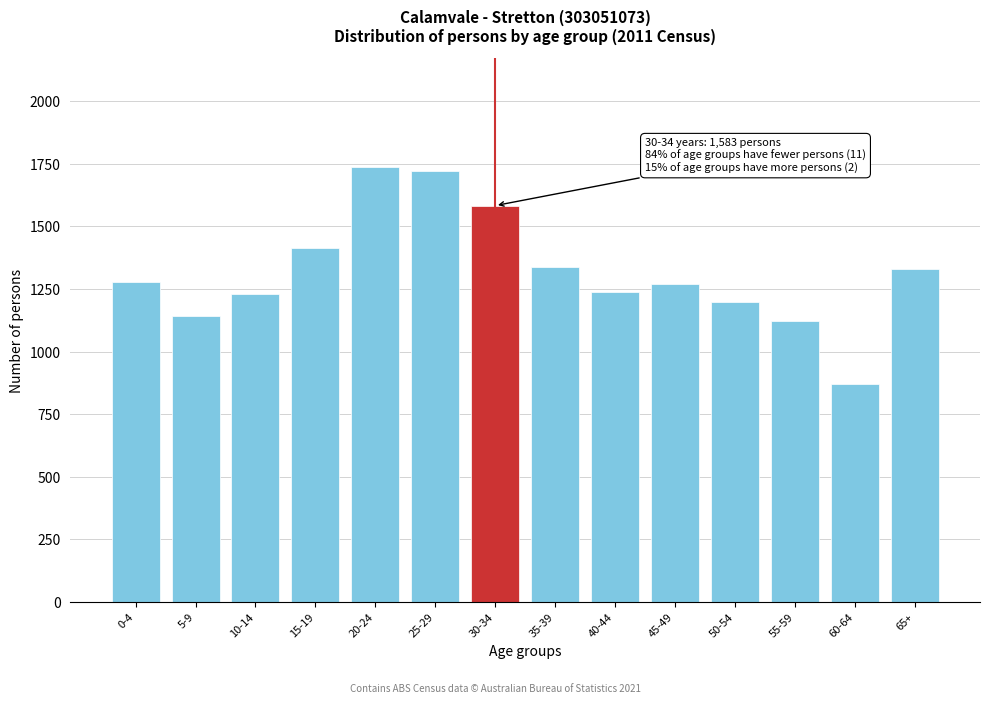

Reading left to right, extract all data points from this chart.

1278	1142	1229	1415	1738	1720	1583	1337	1239	1269	1197	1123	872	1328